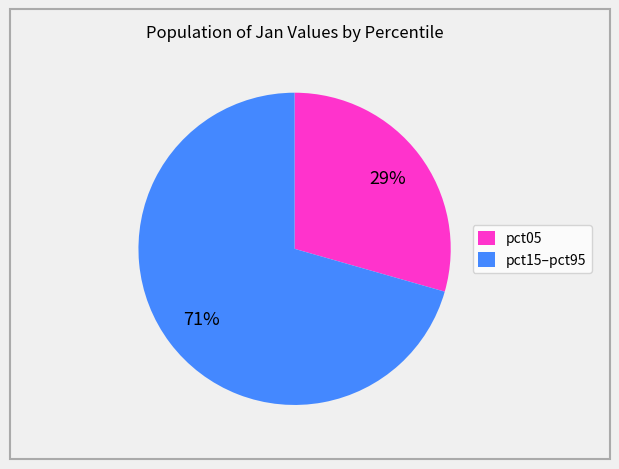

Do pct05 and pct15–pct95 together represent more than half of the pie?

Yes